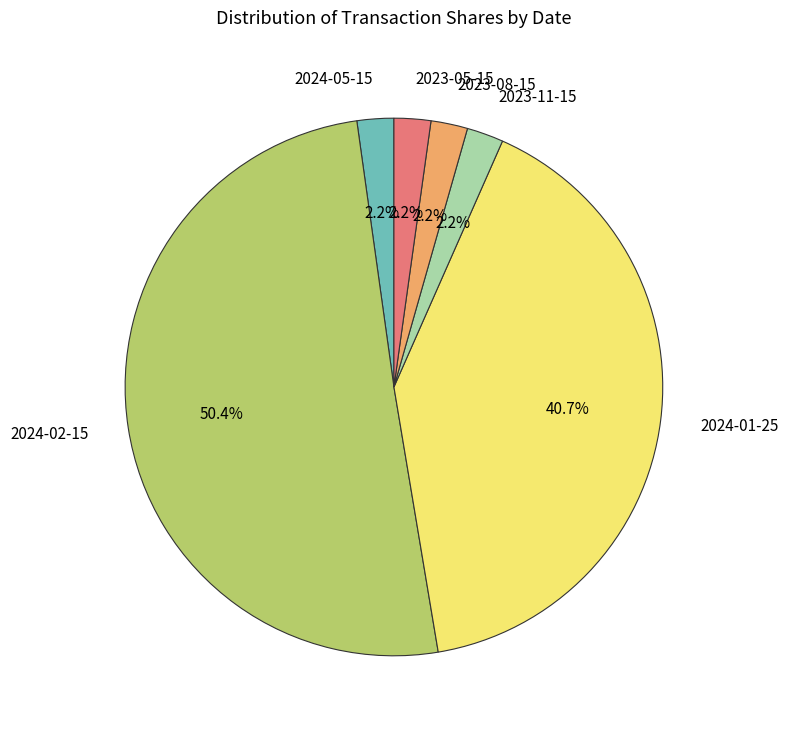

What is the largest slice in the pie chart?

2024-02-15